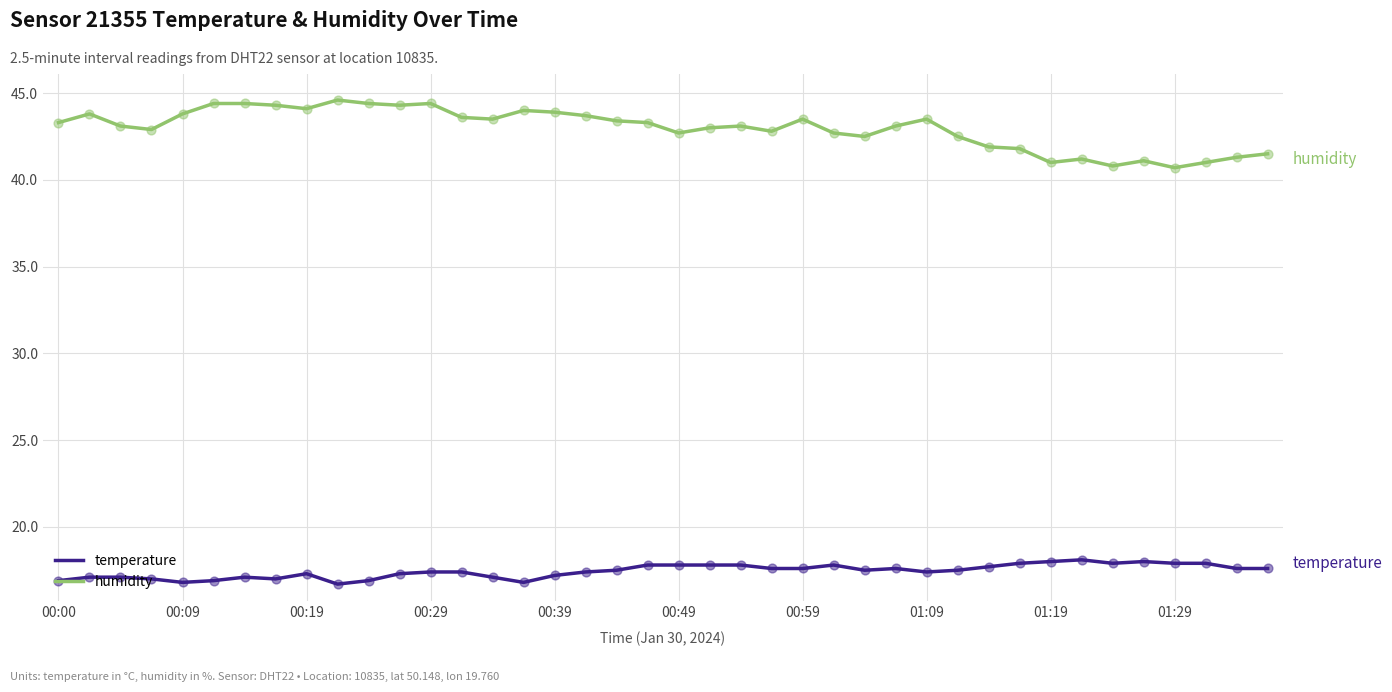

What is the minimum value for humidity?

40.7